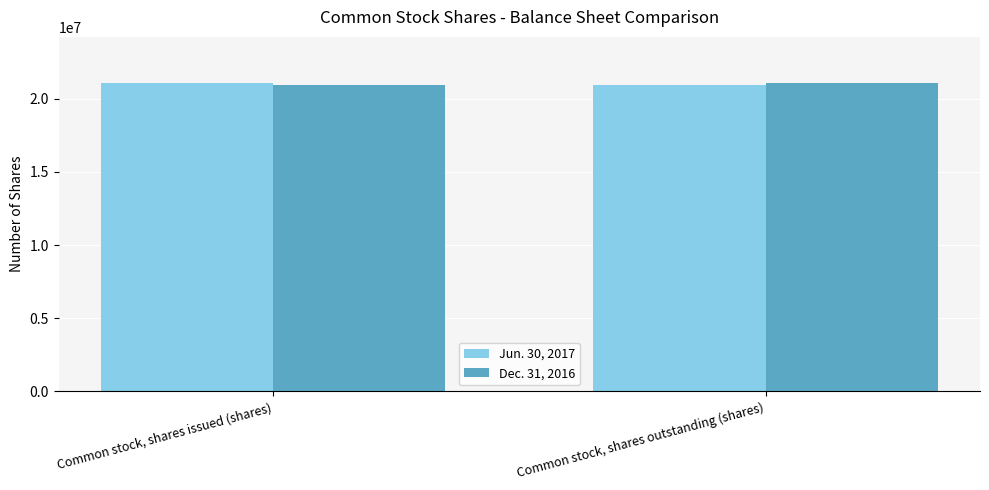

What are all the series names shown in the legend?

Jun. 30, 2017, Dec. 31, 2016